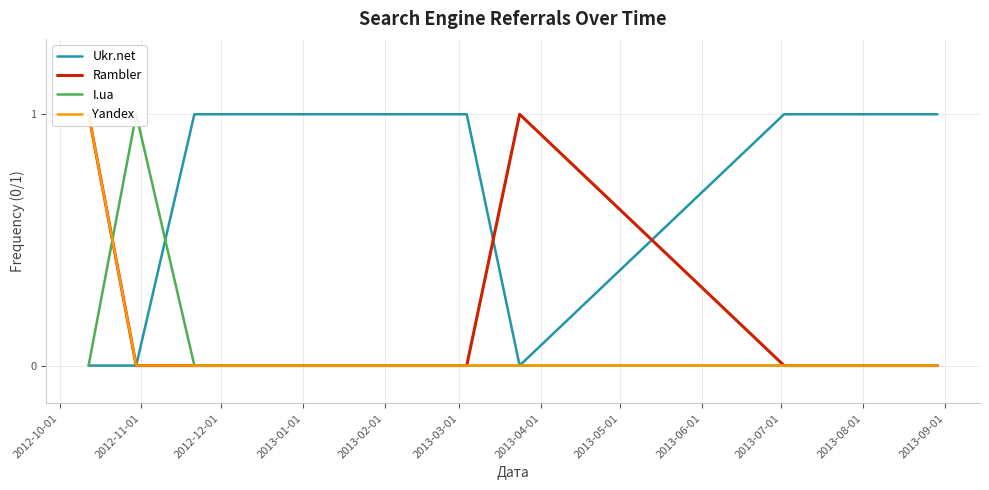

What is the difference between the maximum and minimum values in the Rambler series?

1